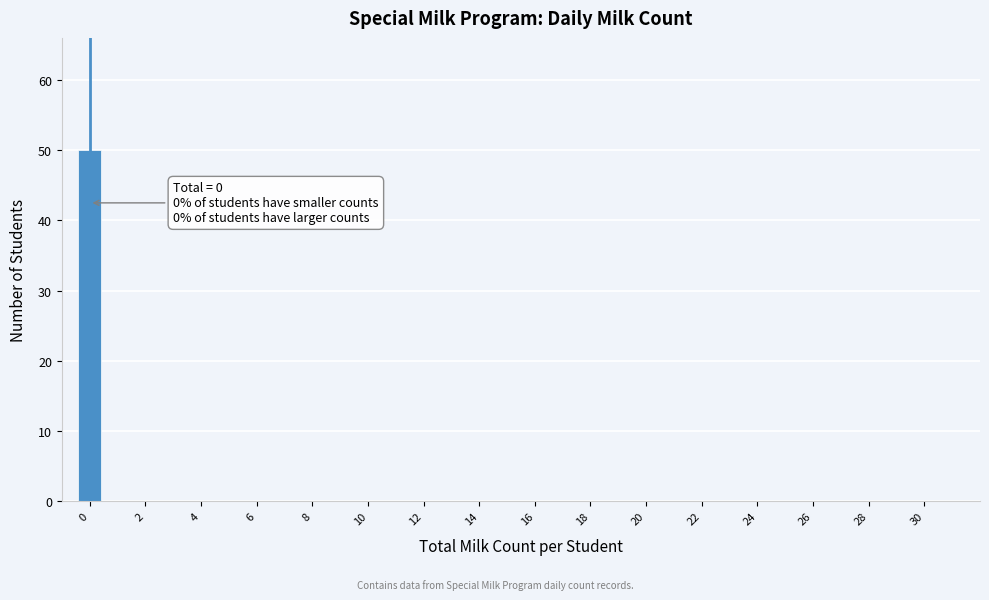

Which range on the x-axis has the tallest bar?

-0.5 to 0.5